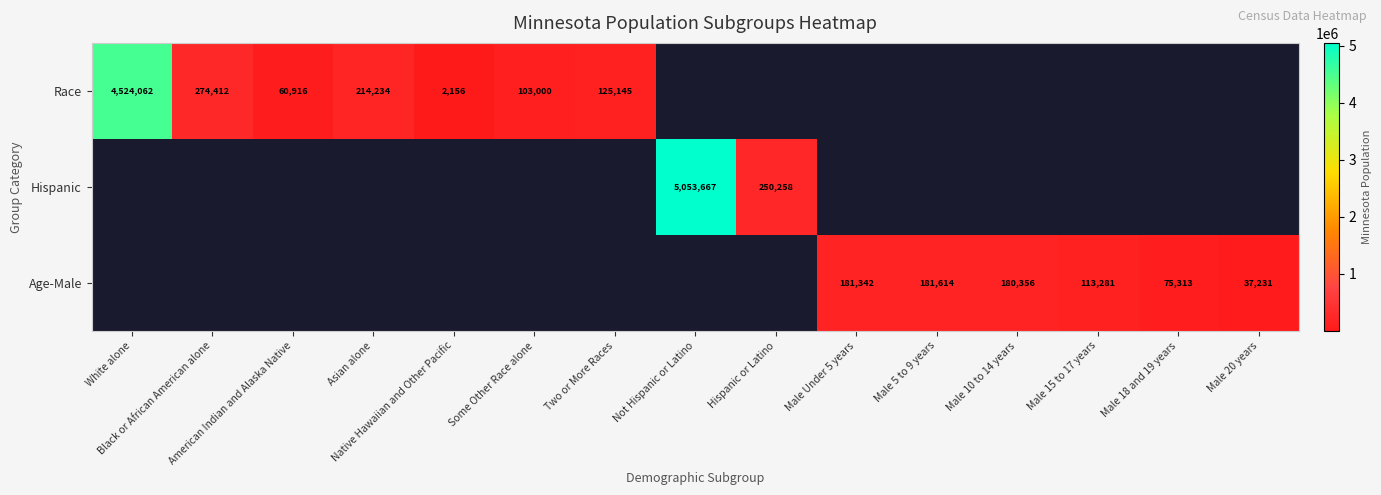

List the labels in order of Race value, smallest first.

Native Hawaiian and Other Pacific, American Indian and Alaska Native, Some Other Race alone, Two or More Races, Asian alone, Black or African American alone, White alone, Not Hispanic or Latino, Hispanic or Latino, Male Under 5 years, Male 5 to 9 years, Male 10 to 14 years, Male 15 to 17 years, Male 18 and 19 years, Male 20 years